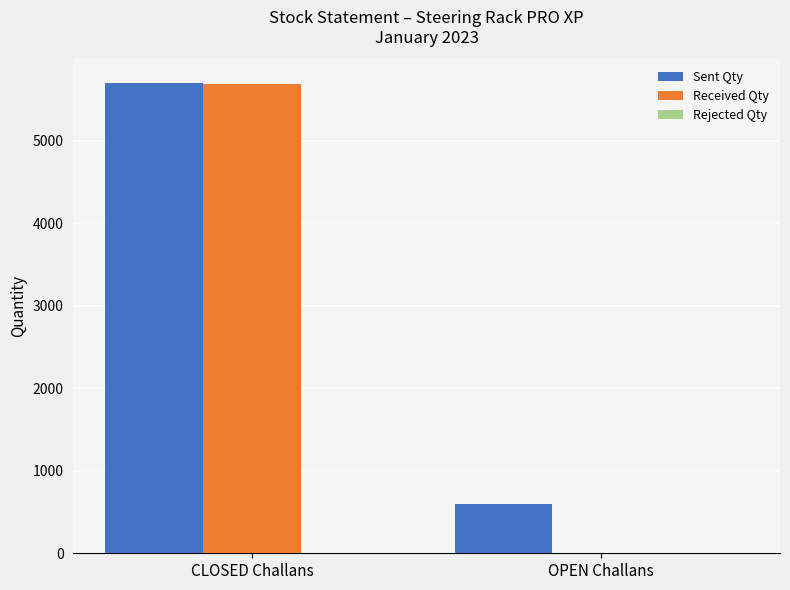

The value of Sent Qty at OPEN Challans is 1065. True or false?

False